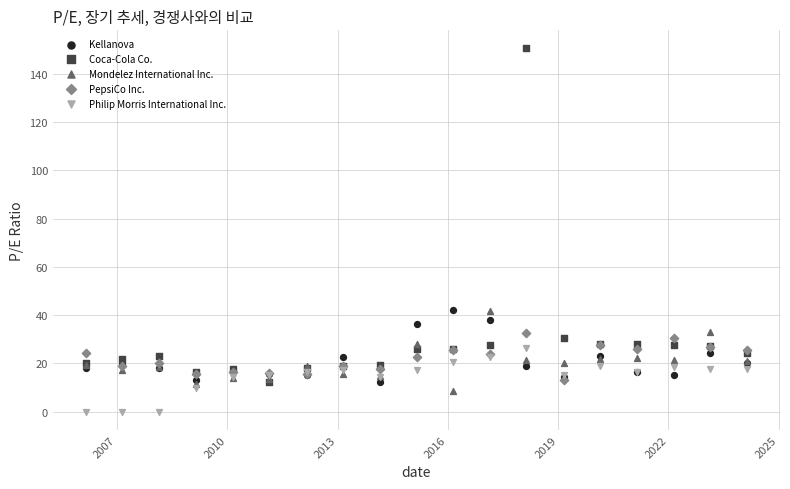

What are all the series names shown in the legend?

Kellanova, Coca-Cola Co., Mondelez International Inc., PepsiCo Inc., Philip Morris International Inc.